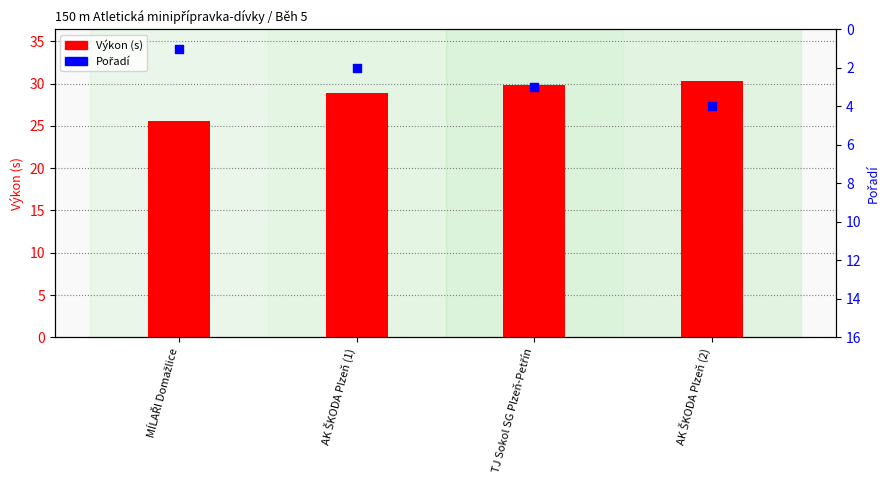

Which series has the largest Y range (max minus min)?

Výkon (s)